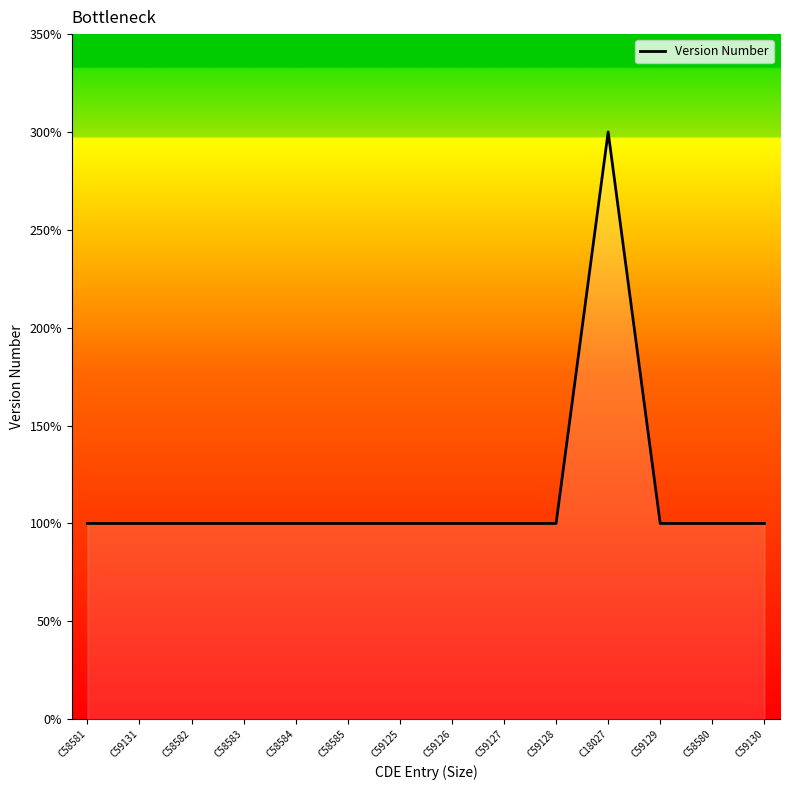

List the labels in order of value, smallest first.

C58581, C59131, C58582, C58583, C58584, C58585, C59125, C59126, C59127, C59128, C59129, C58580, C59130, C18027